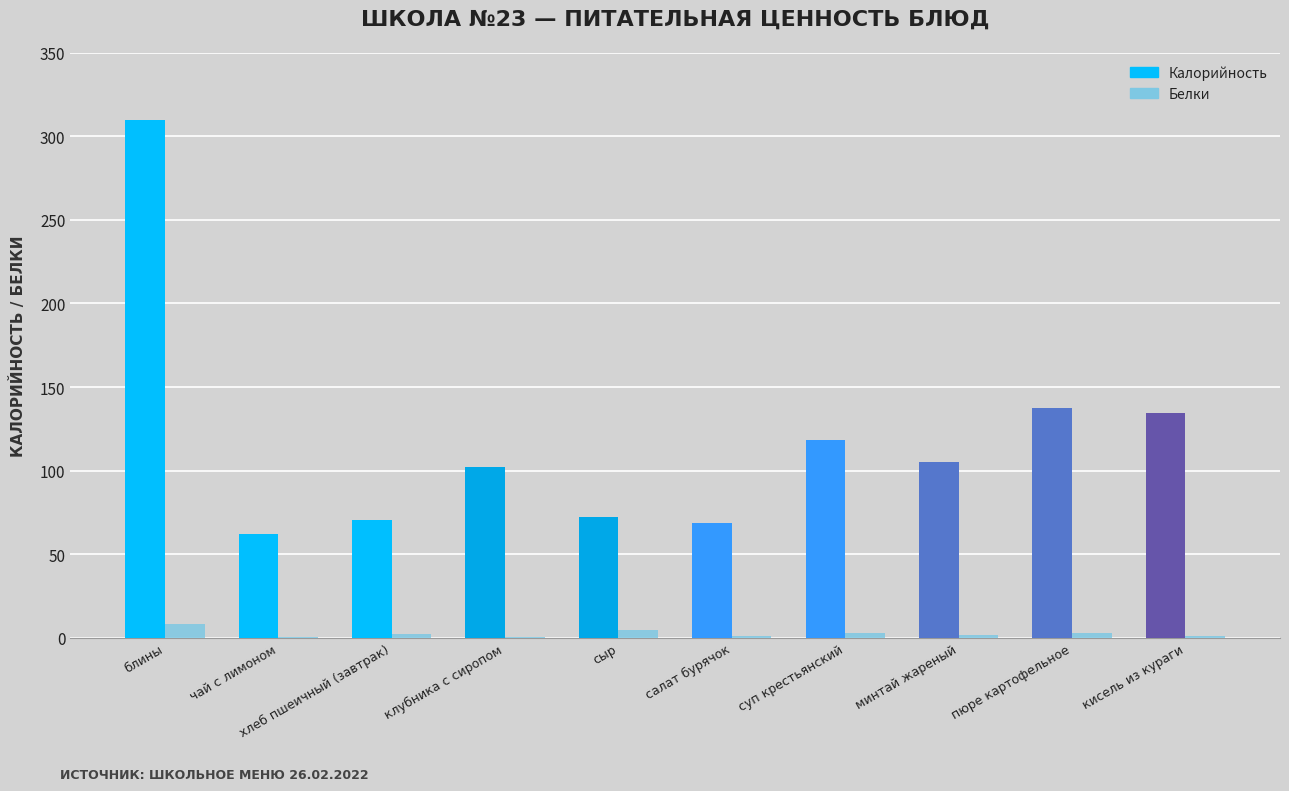

Which series changed the most between салат бурячок and пюре картофельное?

Калорийность